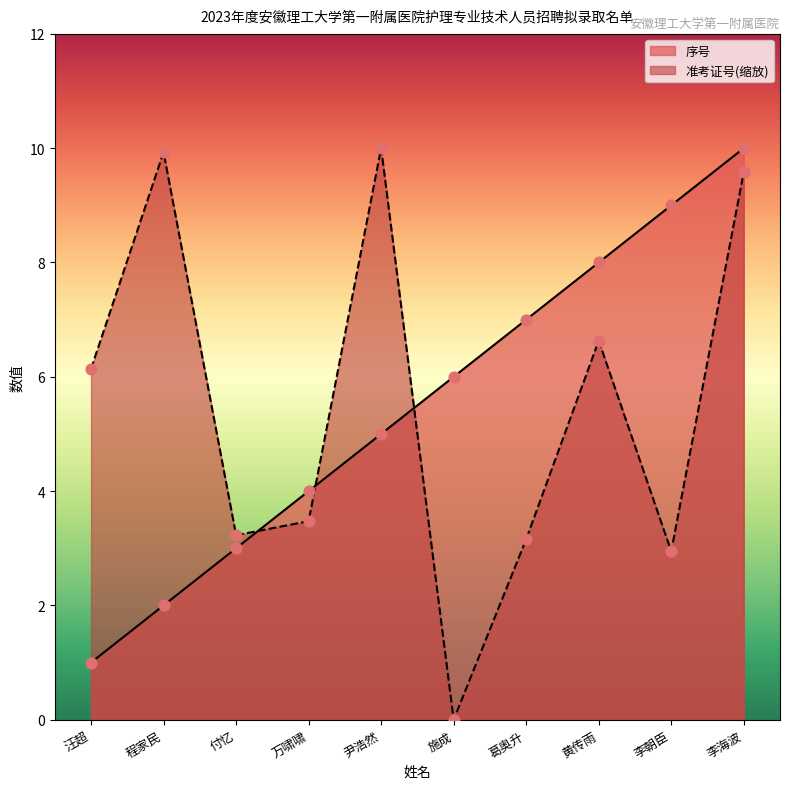

At how many categories does at least one series exceed 4?

8